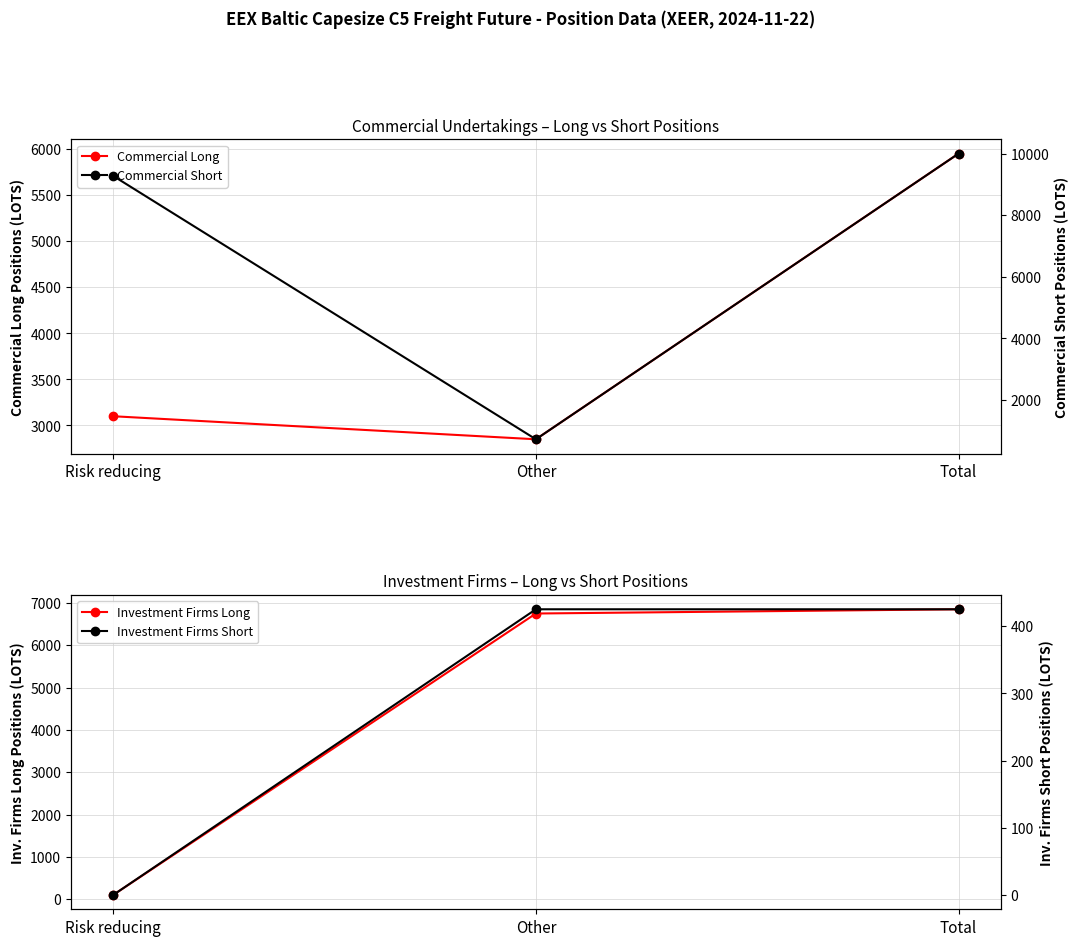

What is the difference between the Commercial Long values at Other and Risk reducing?

250